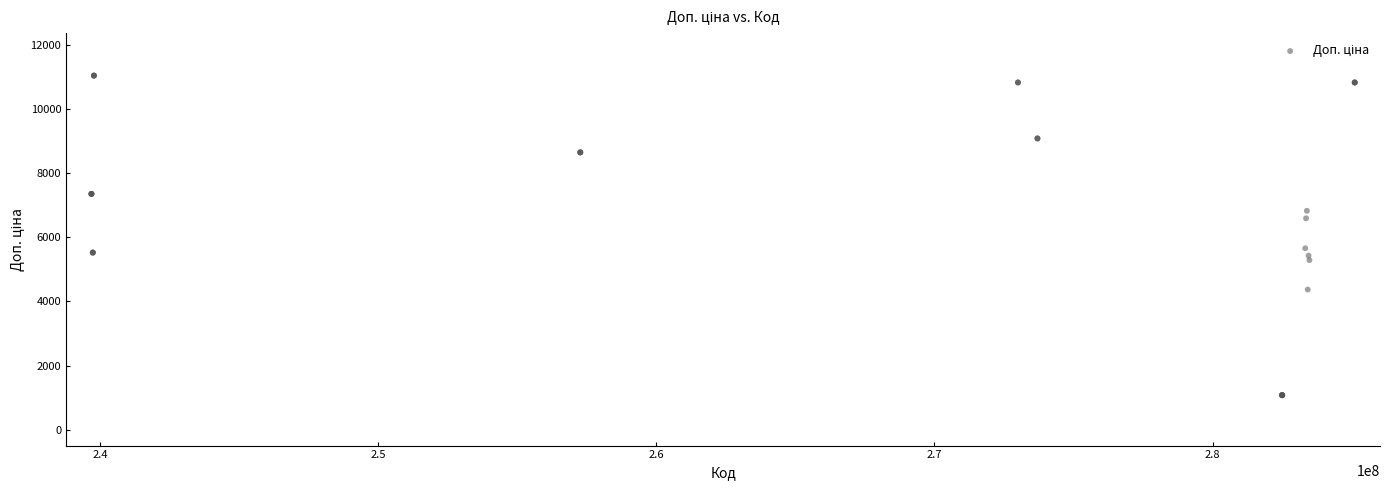

What Y value in the scatter plot is closest to 6064?

5662.1